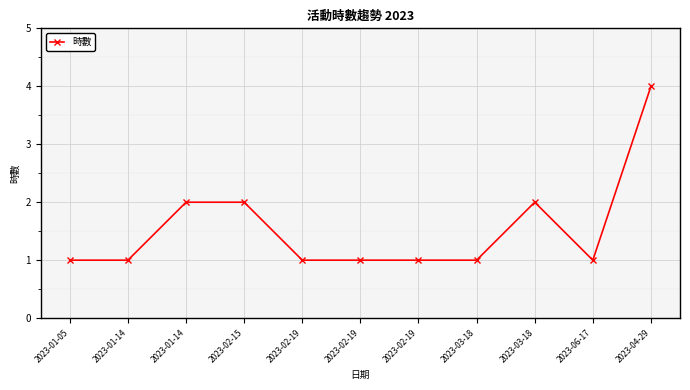

What is the change in value from 2023-01-05 to 2023-01-14?

+1